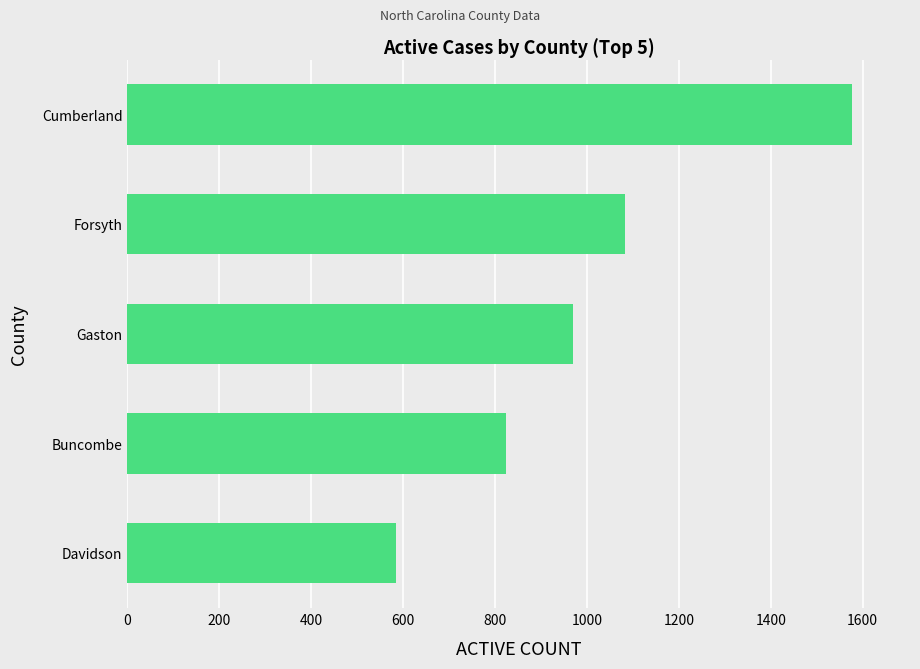

How many values are between 824 and 1084?

3